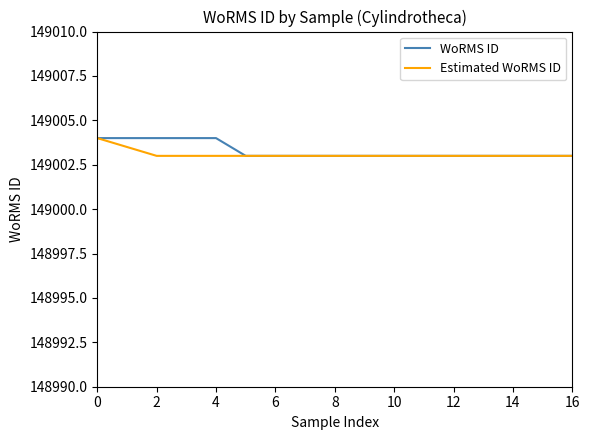

Reading left to right, transcribe all the data shown in this chart.

WoRMS ID: 149004.0	149004.0	149004.0	149004.0	149004.0	149003.0	149003.0	149003.0	149003.0	149003.0	149003.0	149003.0	149003.0	149003.0	149003.0	149003.0	149003.0
Estimated WoRMS ID: 149004.0	149003.5	149003.0	149003.0	149003.0	149003.0	149003.0	149003.0	149003.0	149003.0	149003.0	149003.0	149003.0	149003.0	149003.0	149003.0	149003.0